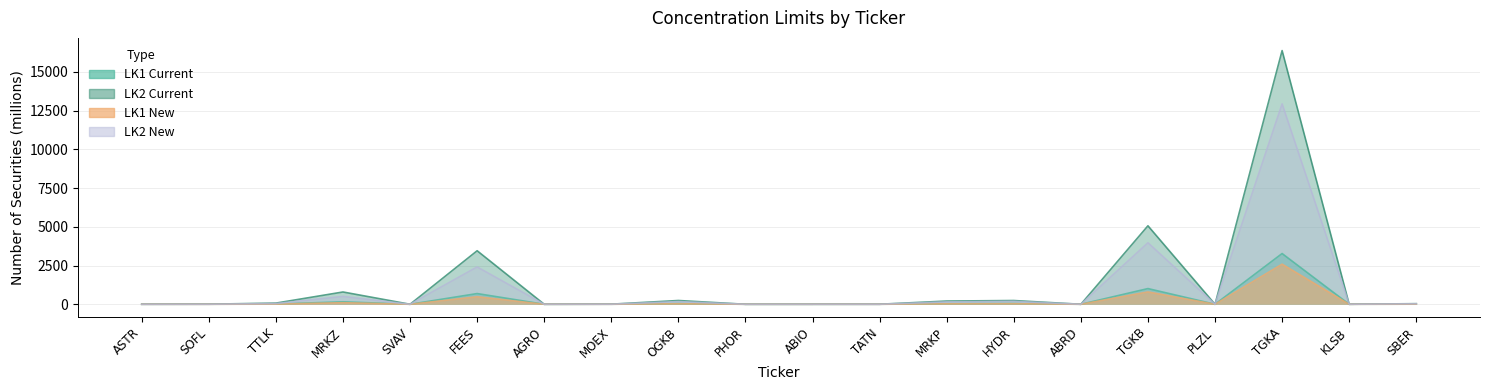

The LK1 New series shows 4.8 at MOEX. True or false?

True